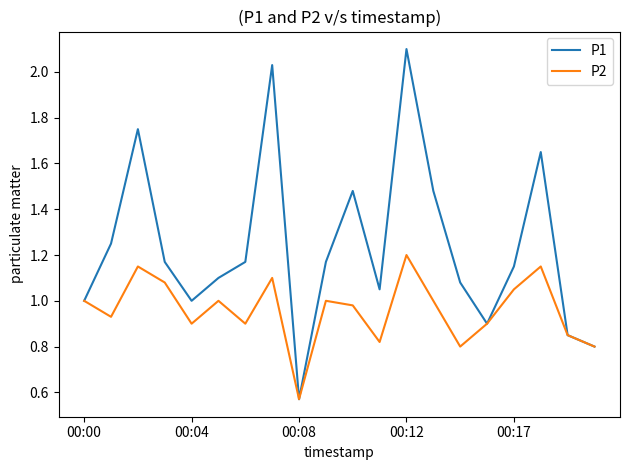

What is the maximum value for P1?

2.1